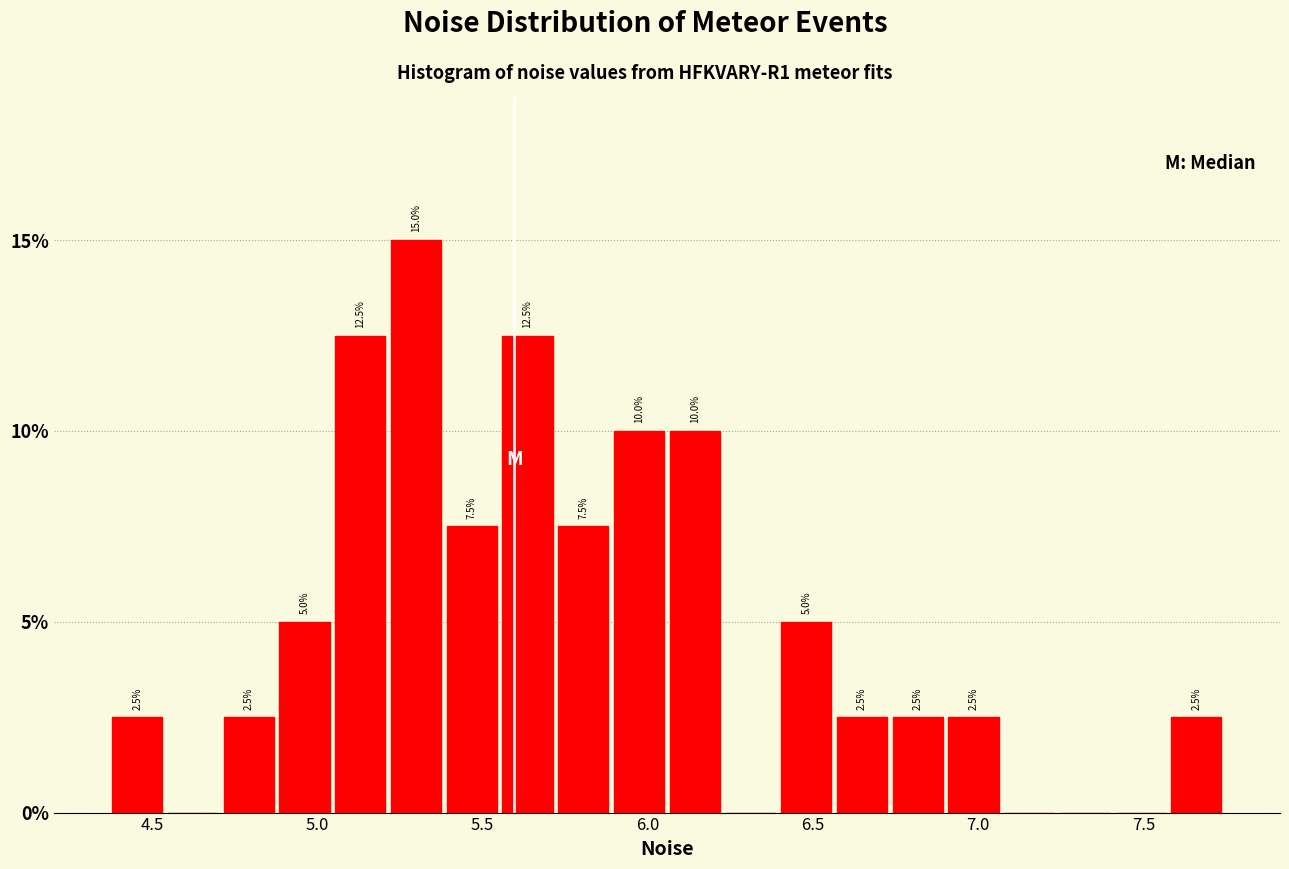

Read against the x-axis, roughly where is the centre of the tallest bar?

5.30